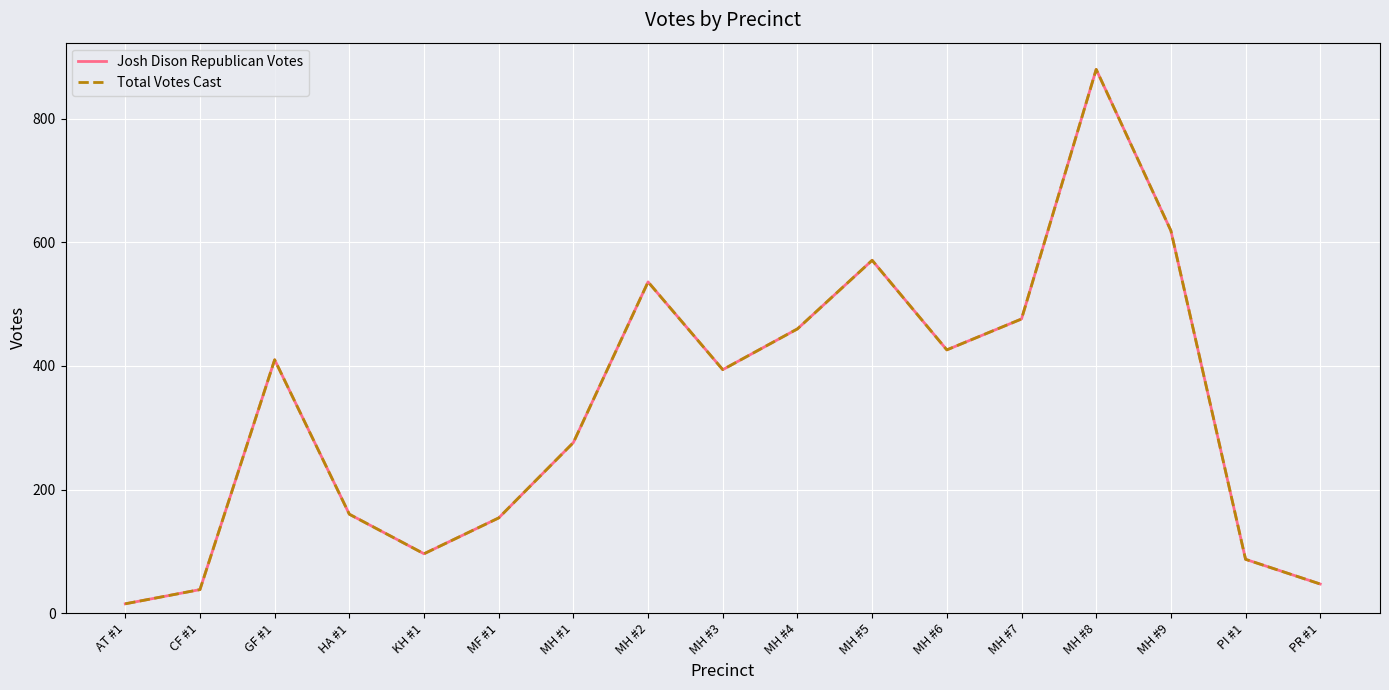

What position from the left is HA #1?

4